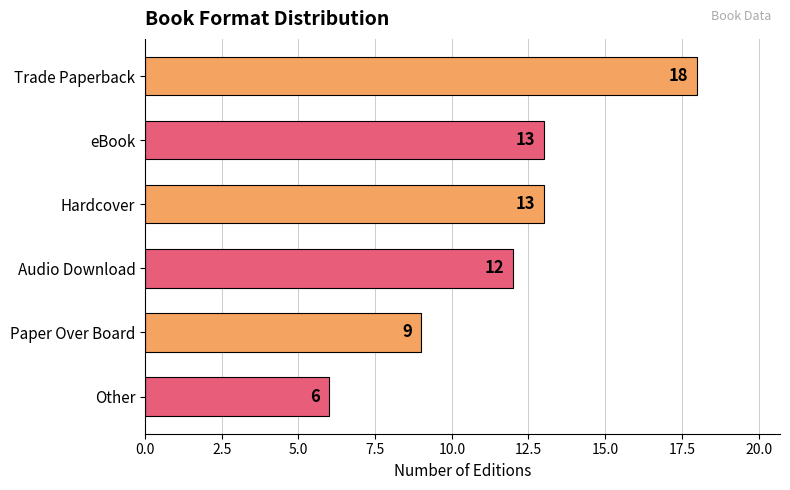

What is the average value?

12